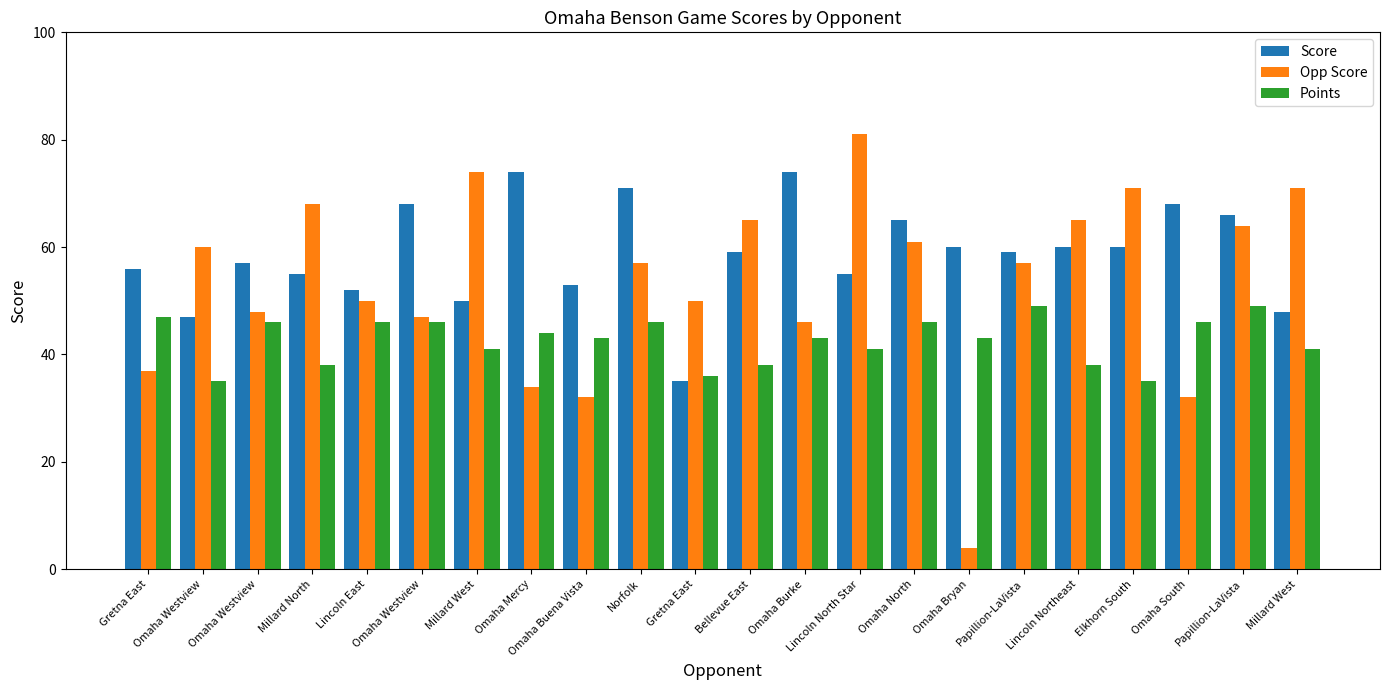

Rank the series at Omaha North from highest to lowest value.

Score, Opp Score, Points